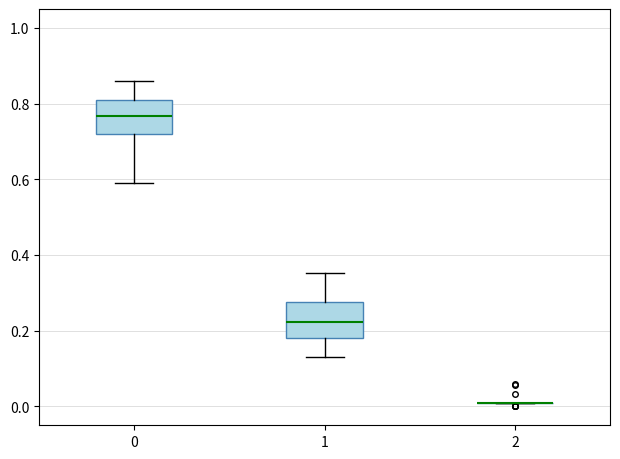

Reading left to right, transcribe this box plot: for each box, give where its median line is, the range the box spans, and where its two whiskers end, as read against the y-axis. The values are not printed on the chart, so give them approximately, as read against the axis.

0: median 0.76, box 0.72 to 0.82, whiskers 0.60 to 0.86
1: median 0.22, box 0.18 to 0.28, whiskers 0.14 to 0.36
2: box collapsed to a line at 0.00, whiskers 0.00 to 0.02